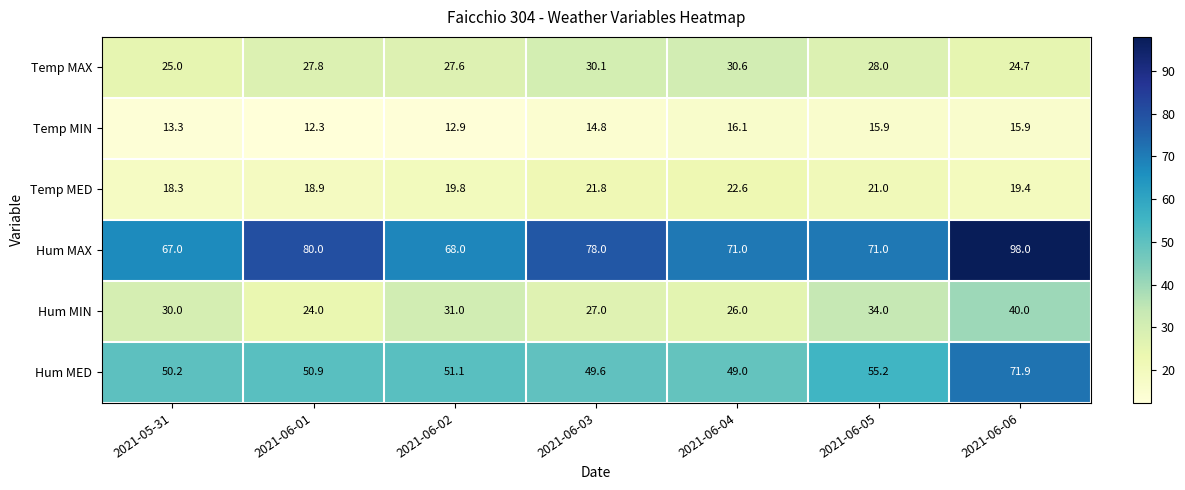

What is the spread (max minus min) of values at 2021-06-01?

67.7